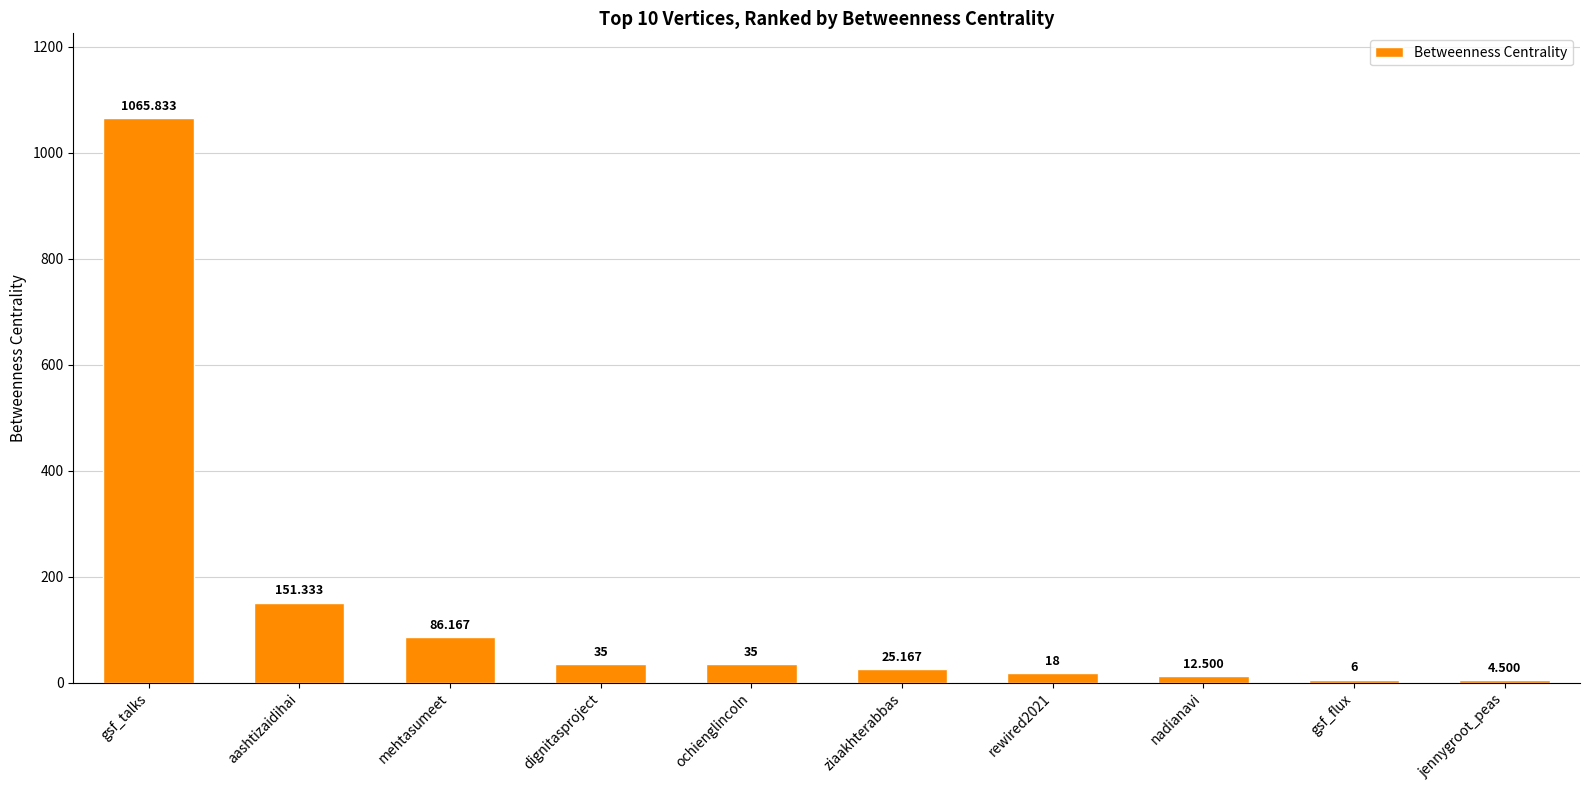

At which label is the value closest to 535?

aashtizaidihai